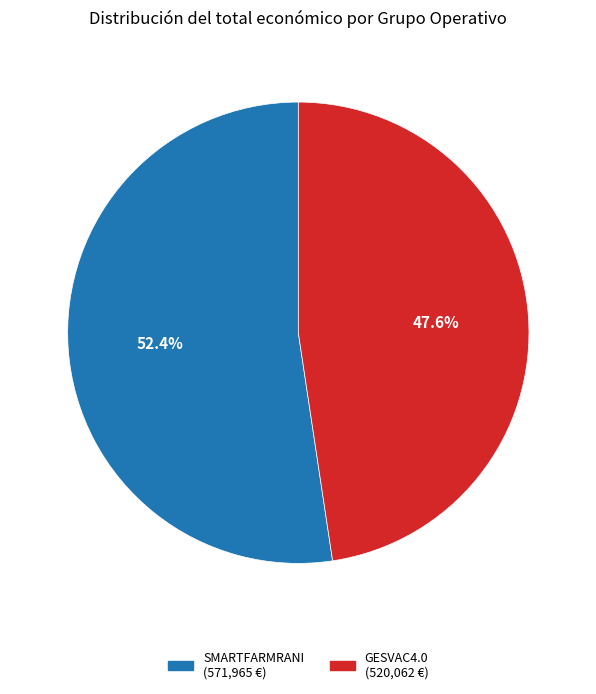

Rank the categories by value from lowest to highest.

GESVAC4.0, SMARTFARMRANI